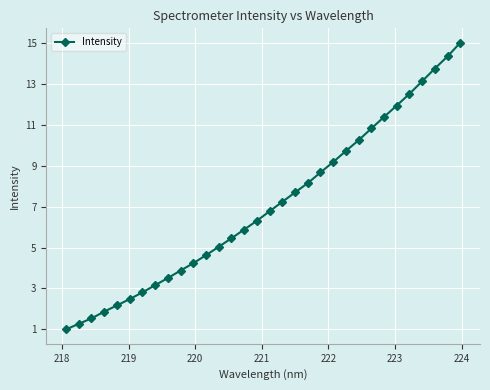

What is the value of the 29th point from the left?

13.1